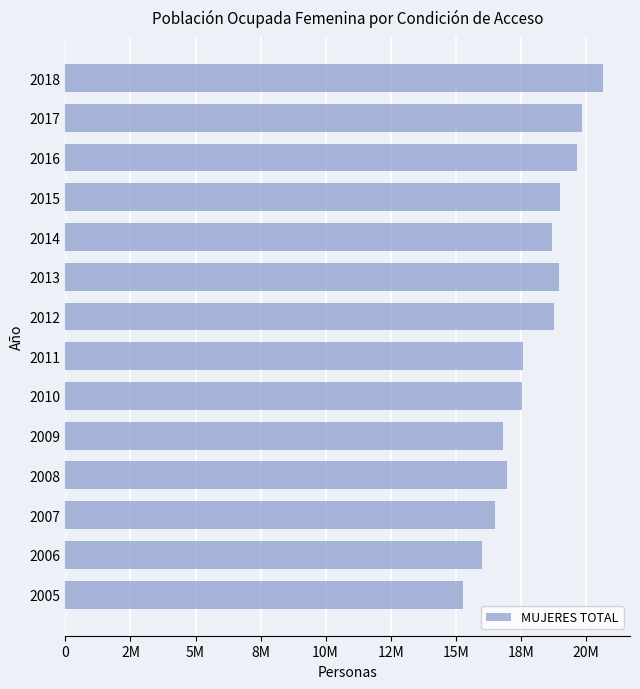

Are the bars grouped side by side (vs. stacked)?

No